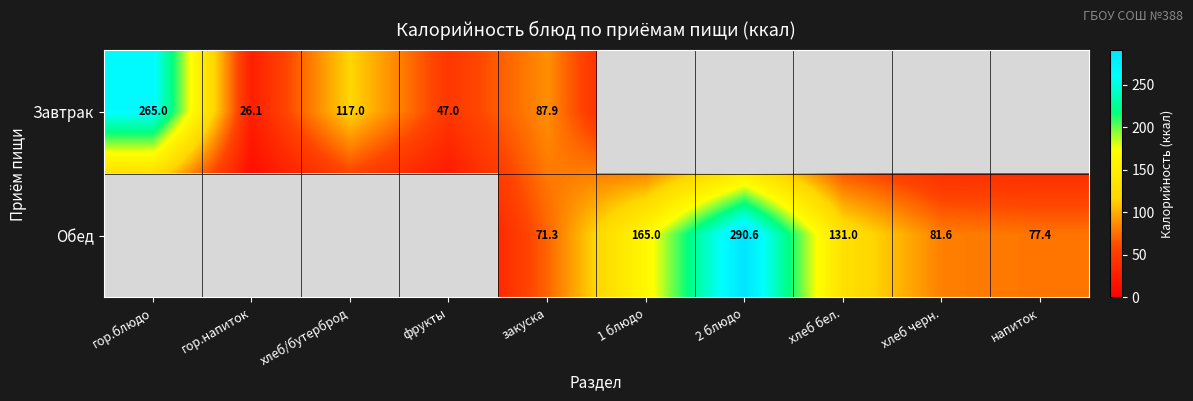

What is the spread (max minus min) of values at закуска?

16.6